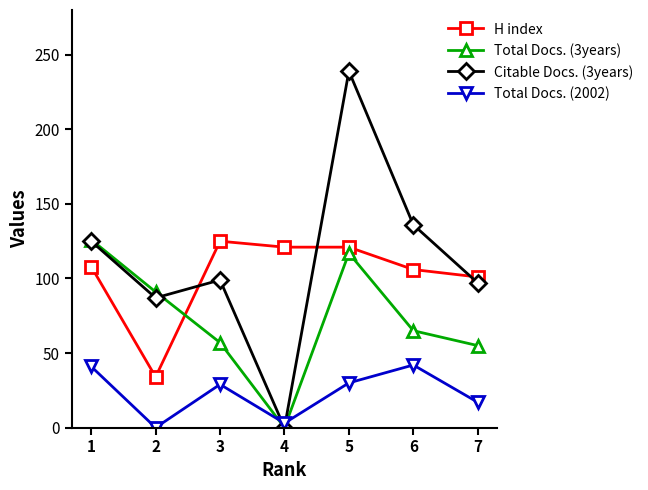

Which series has the widest spread of values?

Citable Docs. (3years)